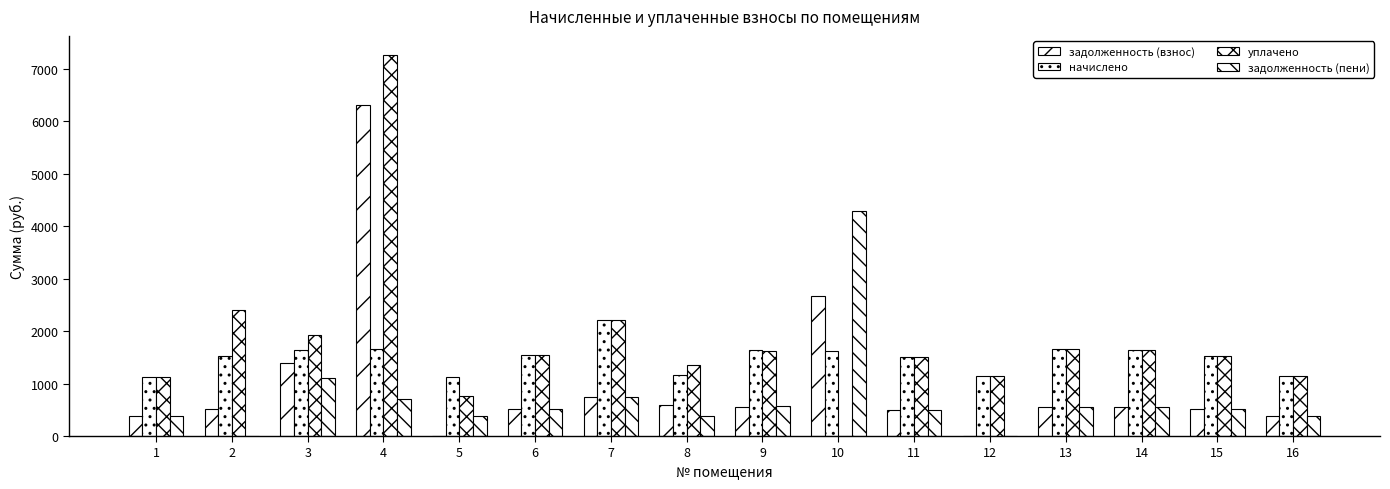

At which label does начислено first exceed 1543?

3